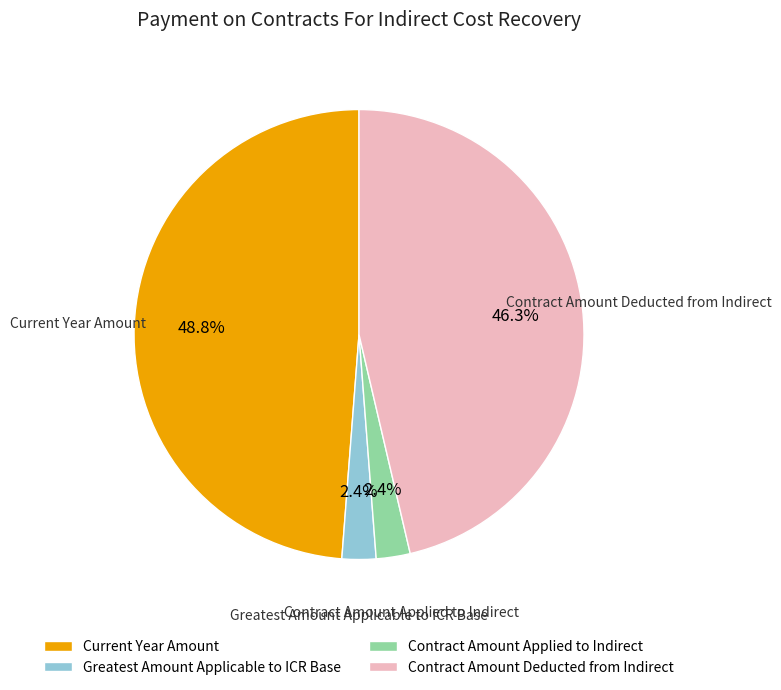

Which has a higher value, Contract Amount Deducted from Indirect or Contract Amount Applied to Indirect?

Contract Amount Deducted from Indirect